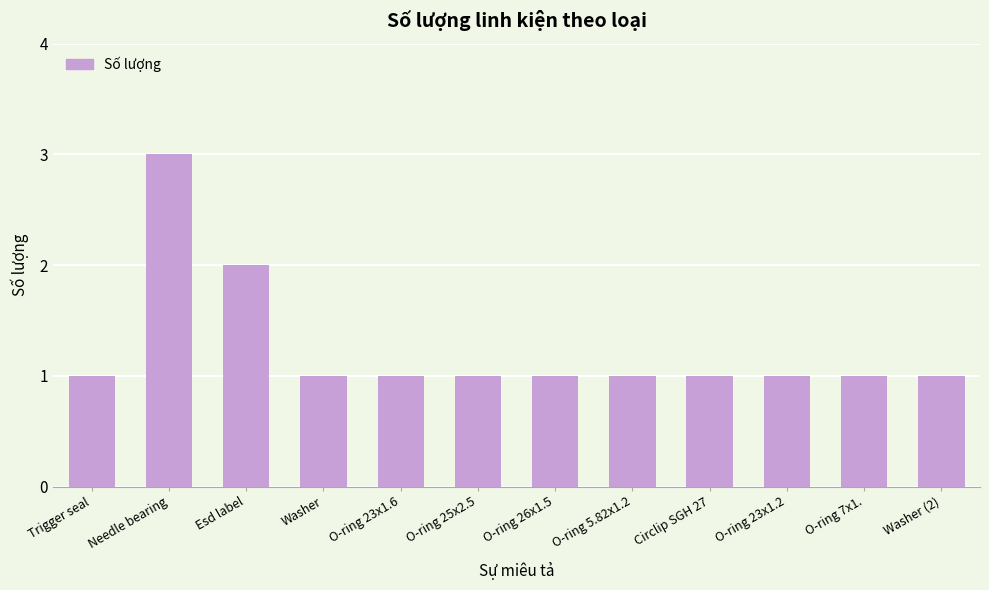

What is the label of the 5th bar from the left?

O-ring 23x1.6